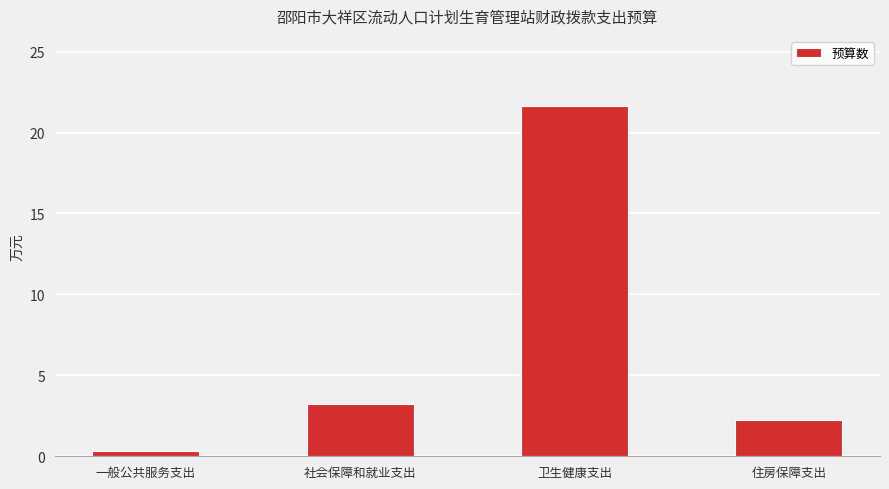

Reading right to left, extract all data points from this chart.

2.3	21.6	3.2	0.3